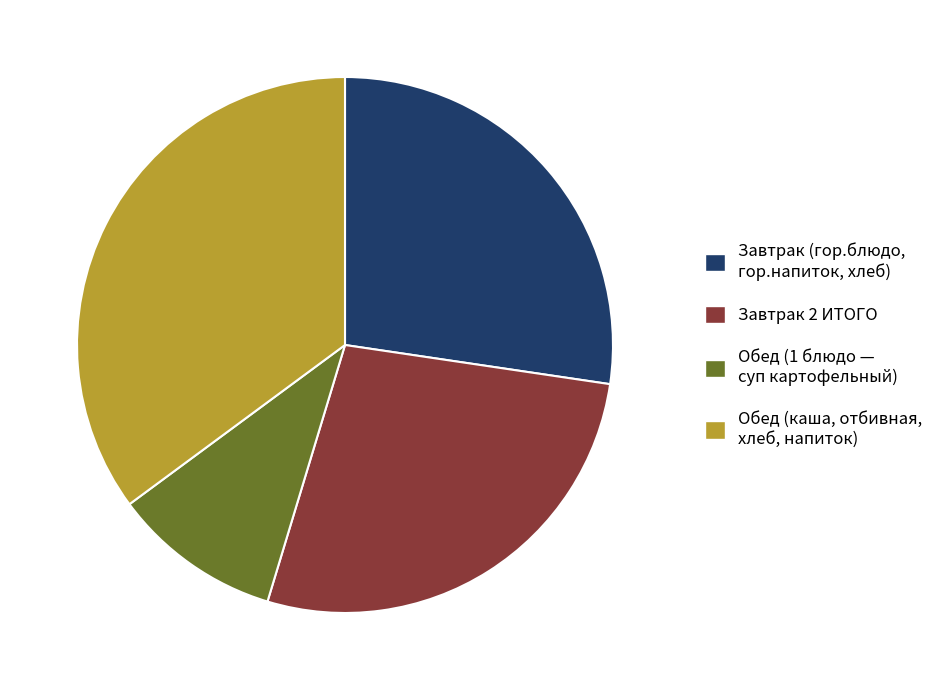

Which slice is the largest?

Обед (каша, отбивная, хлеб, напиток)